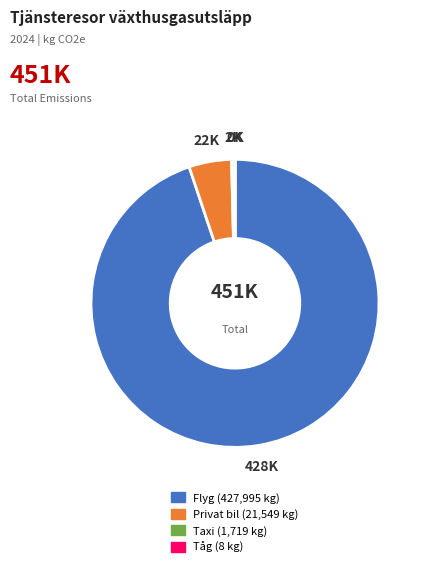

What is the largest slice in the pie chart?

Flyg